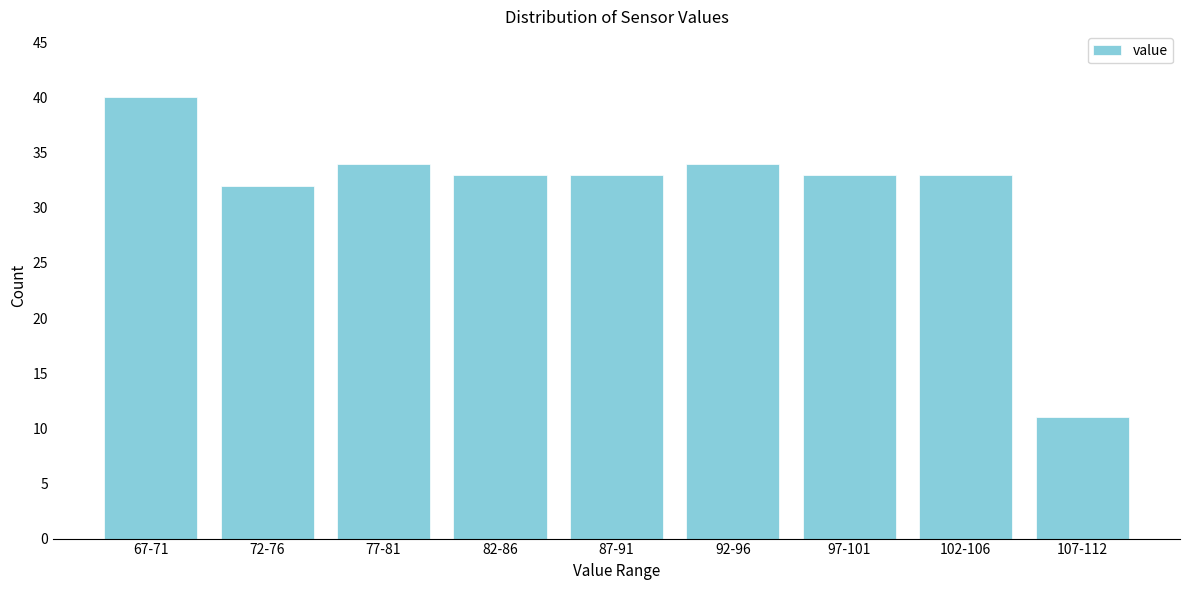

Reading left to right, list all the values displayed in this chart.

40	32	34	33	33	34	33	33	11